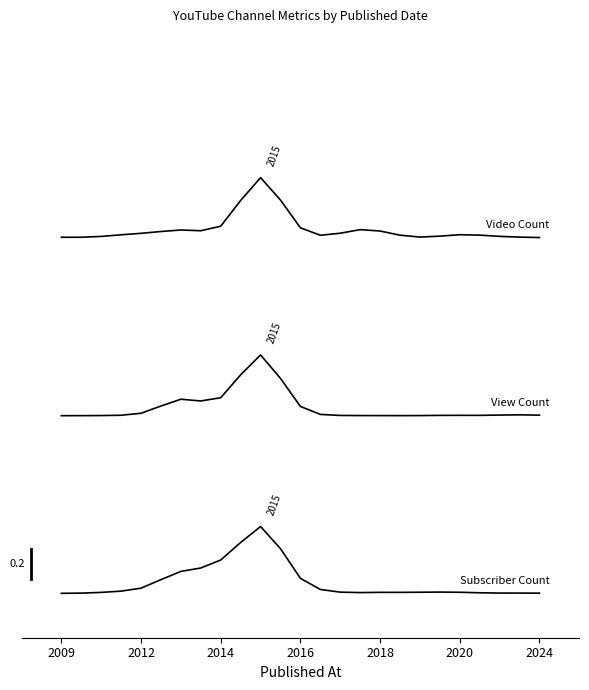

Does the chart display data point markers on the line(s)?

No